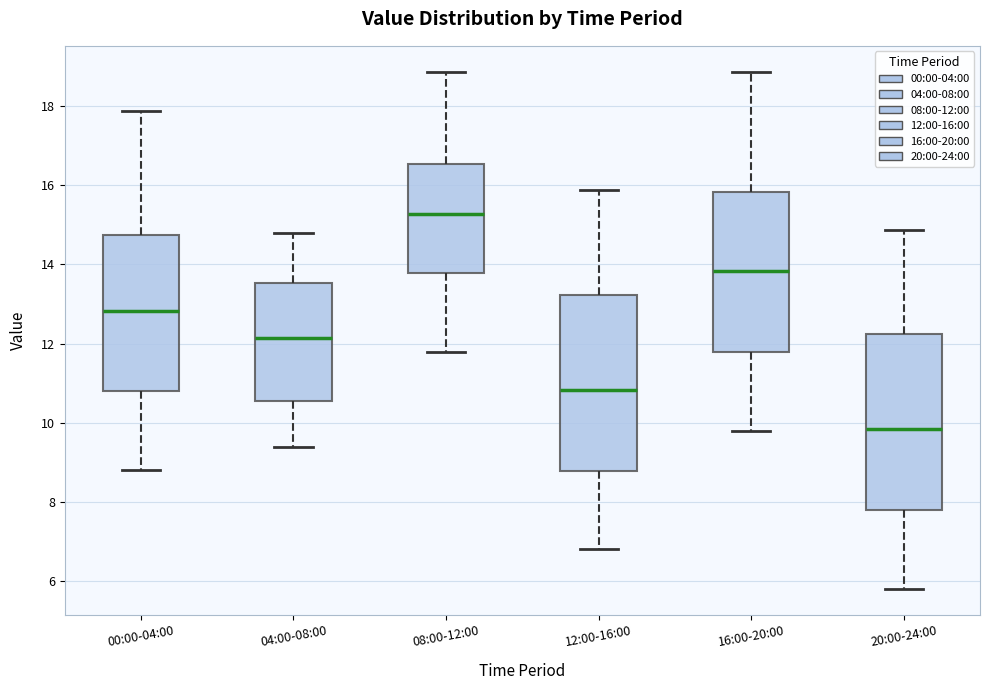

Where is the upper edge of the box for 12:00-16:00 on the y-axis? The values are not printed on the chart, so give them approximately, as read against the axis.

13.2